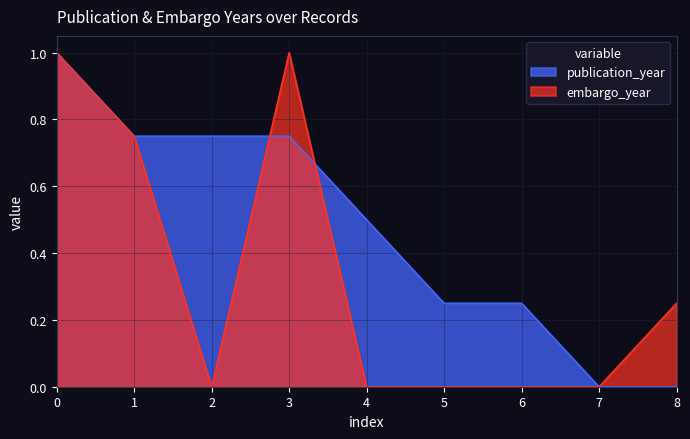

Which series changed the most between 1 and 5?

embargo_year